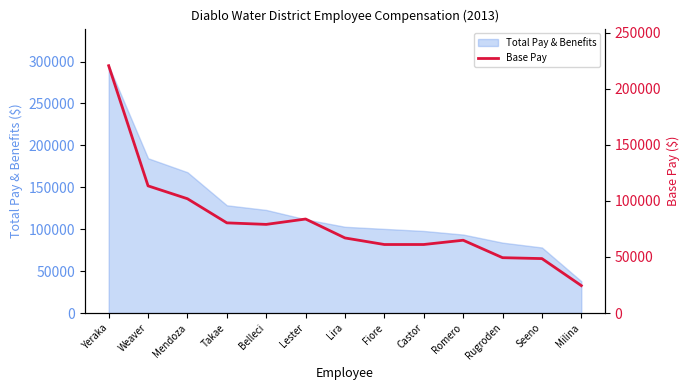

Where is the first local minimum?

Belleci